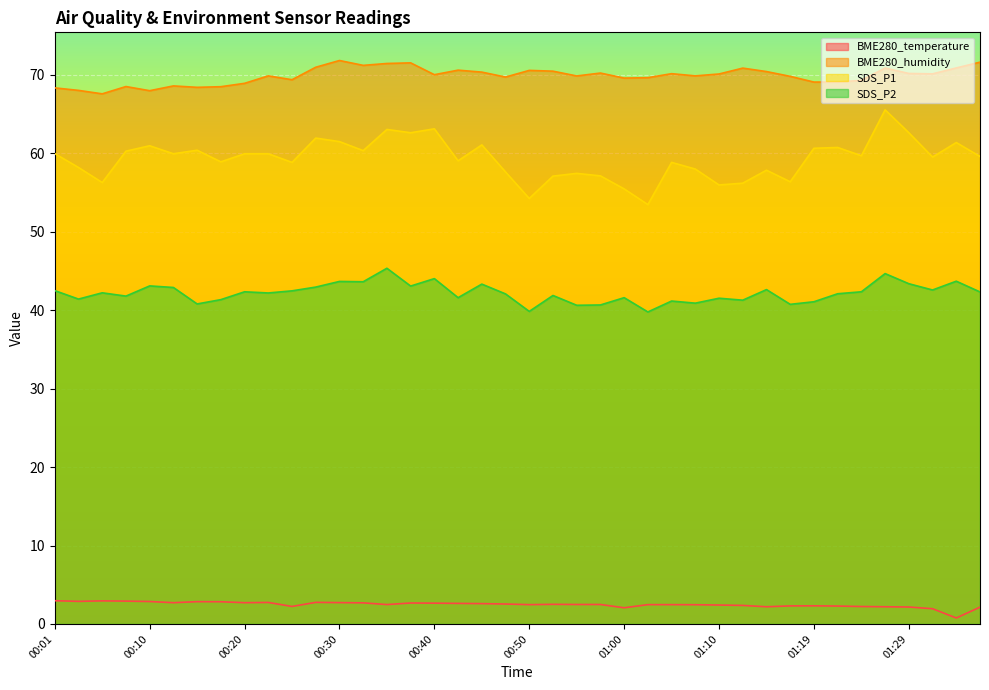

How many values in the SDS_P2 series are below 42?

17